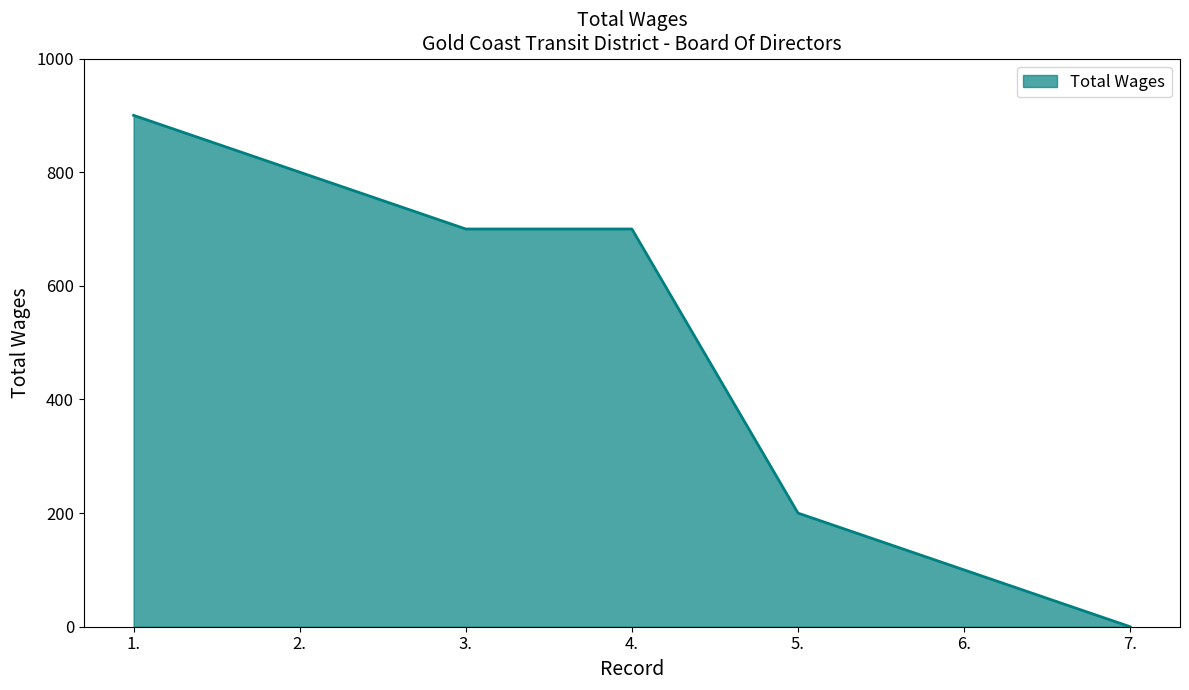

The value at 5. is 94. True or false?

False